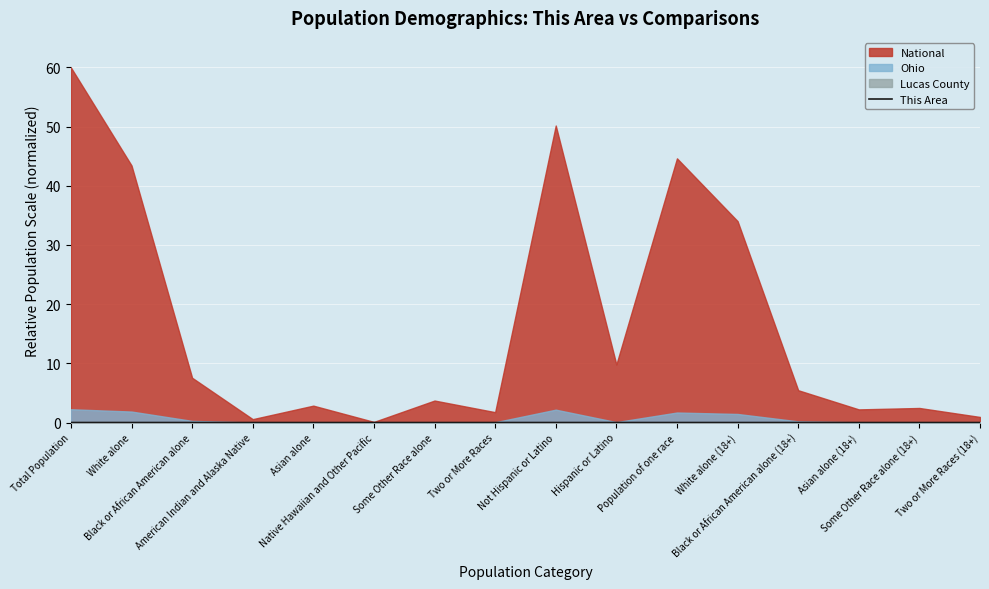

How many points are lower than both their immediate neighbors (excluding endpoints)?

4